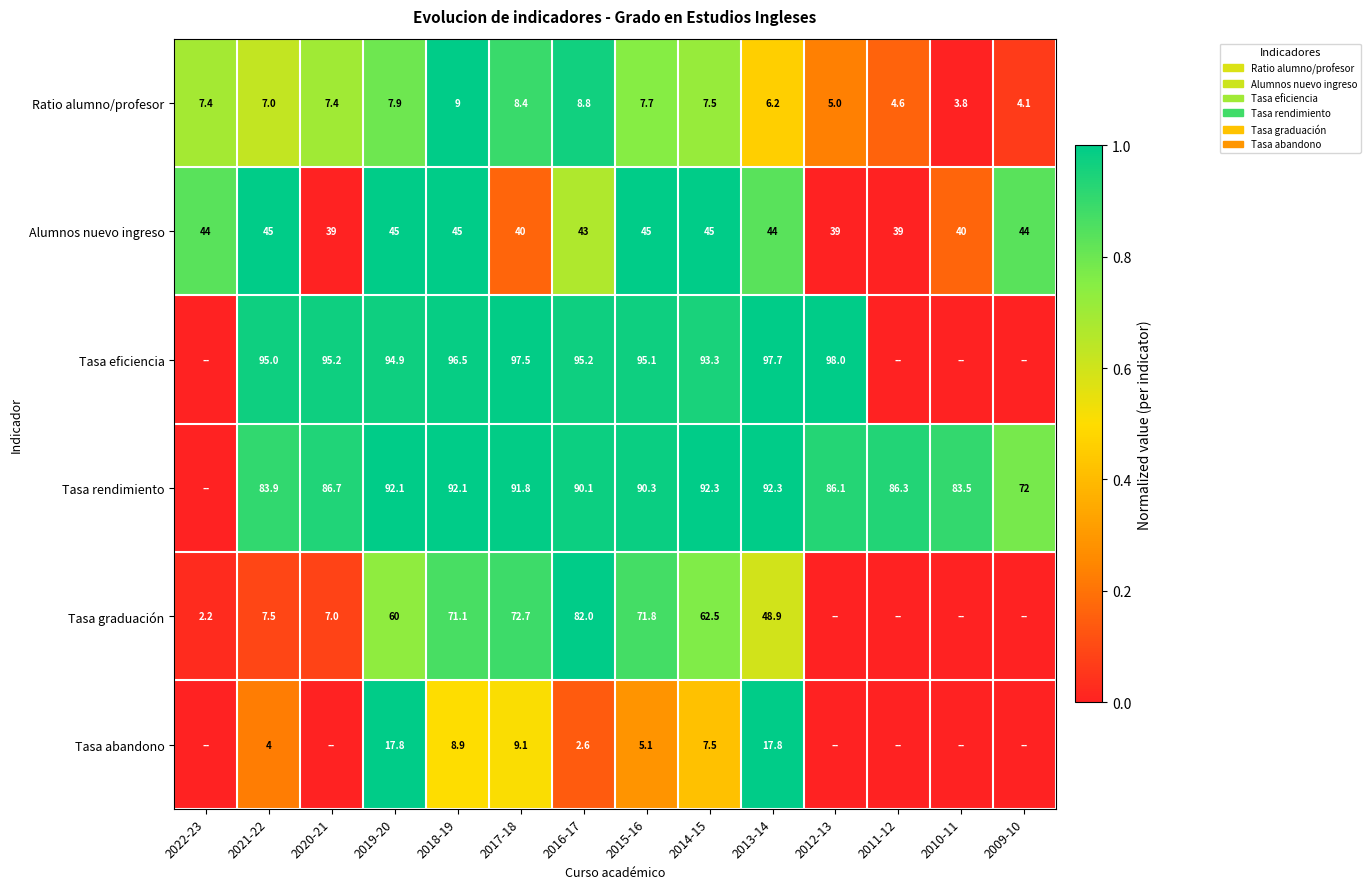

What is the difference between the highest and lowest values at 2010-11?

0.9